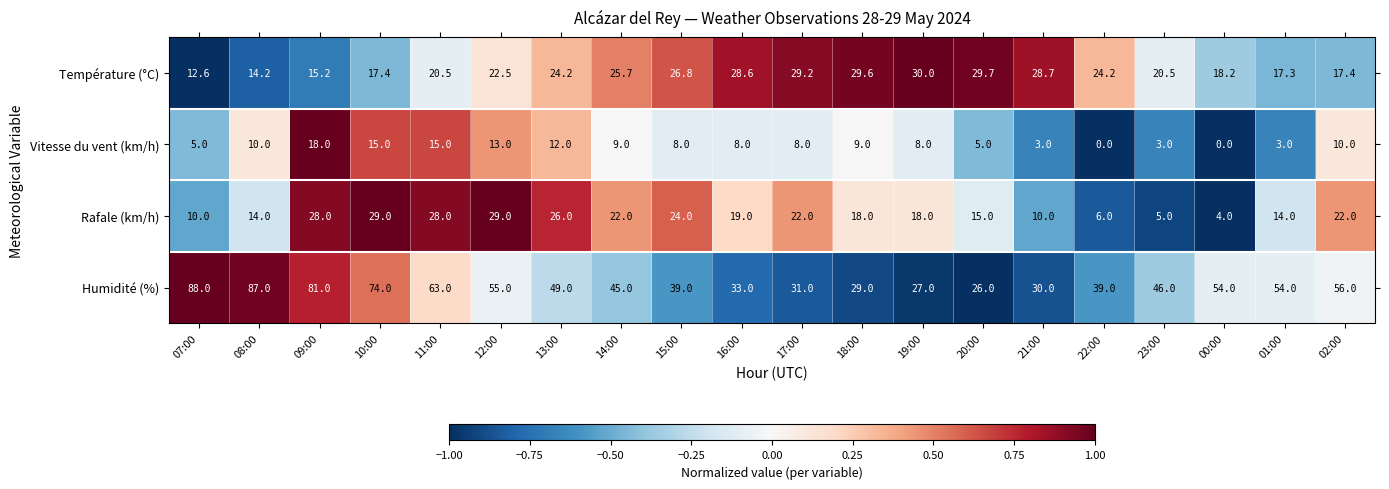

List the series in order of their peak value, lowest first.

Vitesse du vent (km/h), Rafale (km/h), Température (°C), Humidité (%)